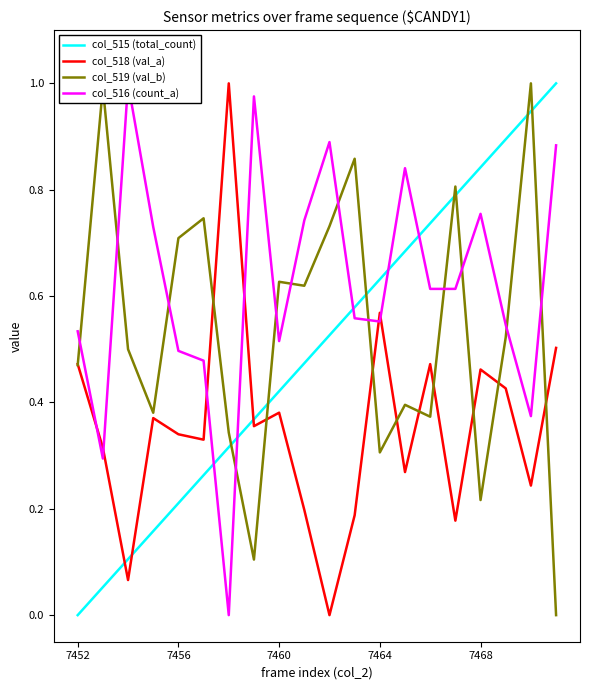

After their last crossing, which series has the higher values: col_519 (val_b) or col_515 (total_count)?

col_515 (total_count)